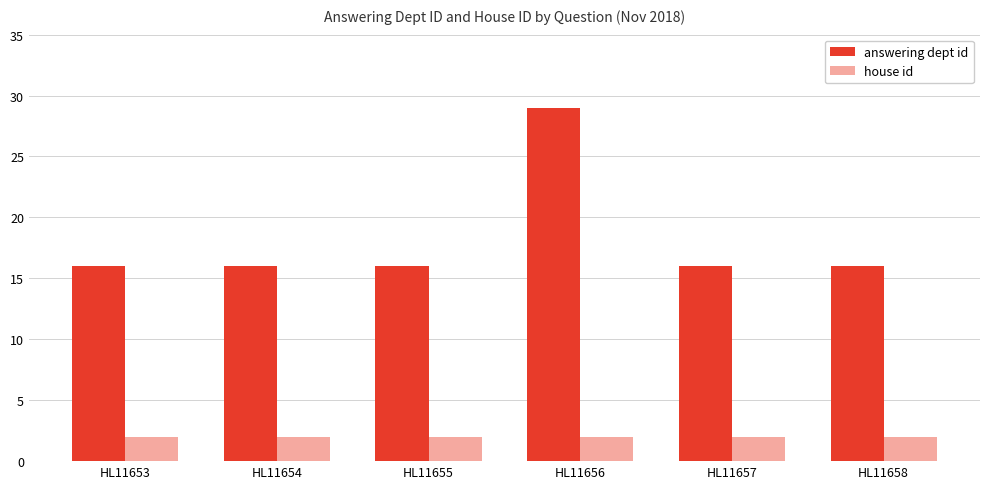

The value of answering dept id at HL11658 is 26. True or false?

False